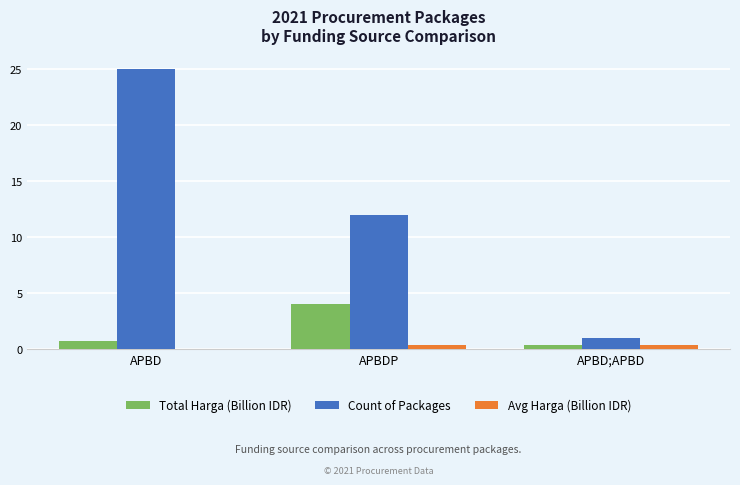

How many groups of bars are there?

3